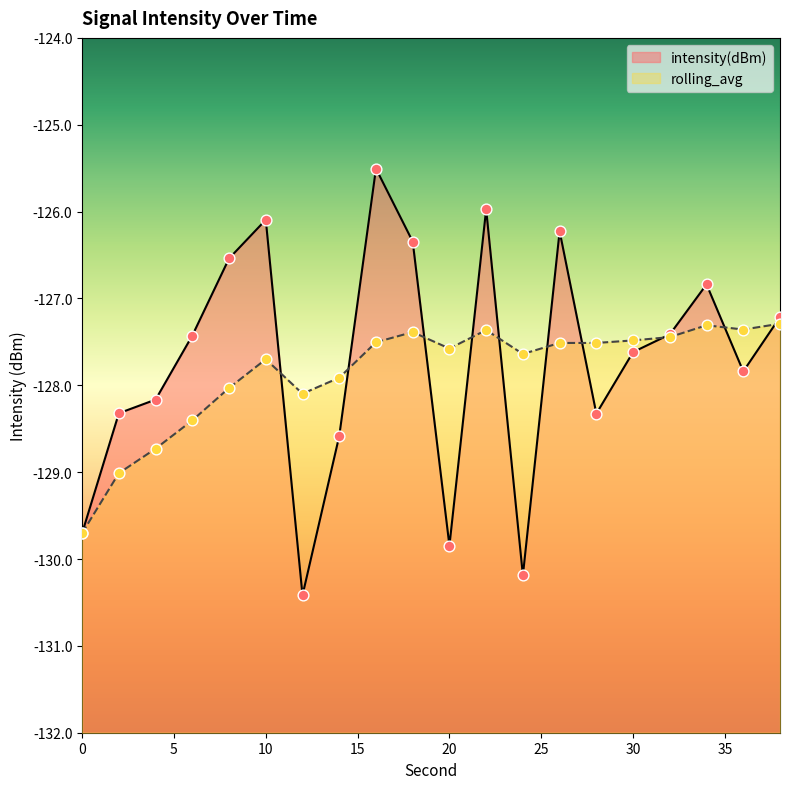

At which category is the sum across all series the highest?

16